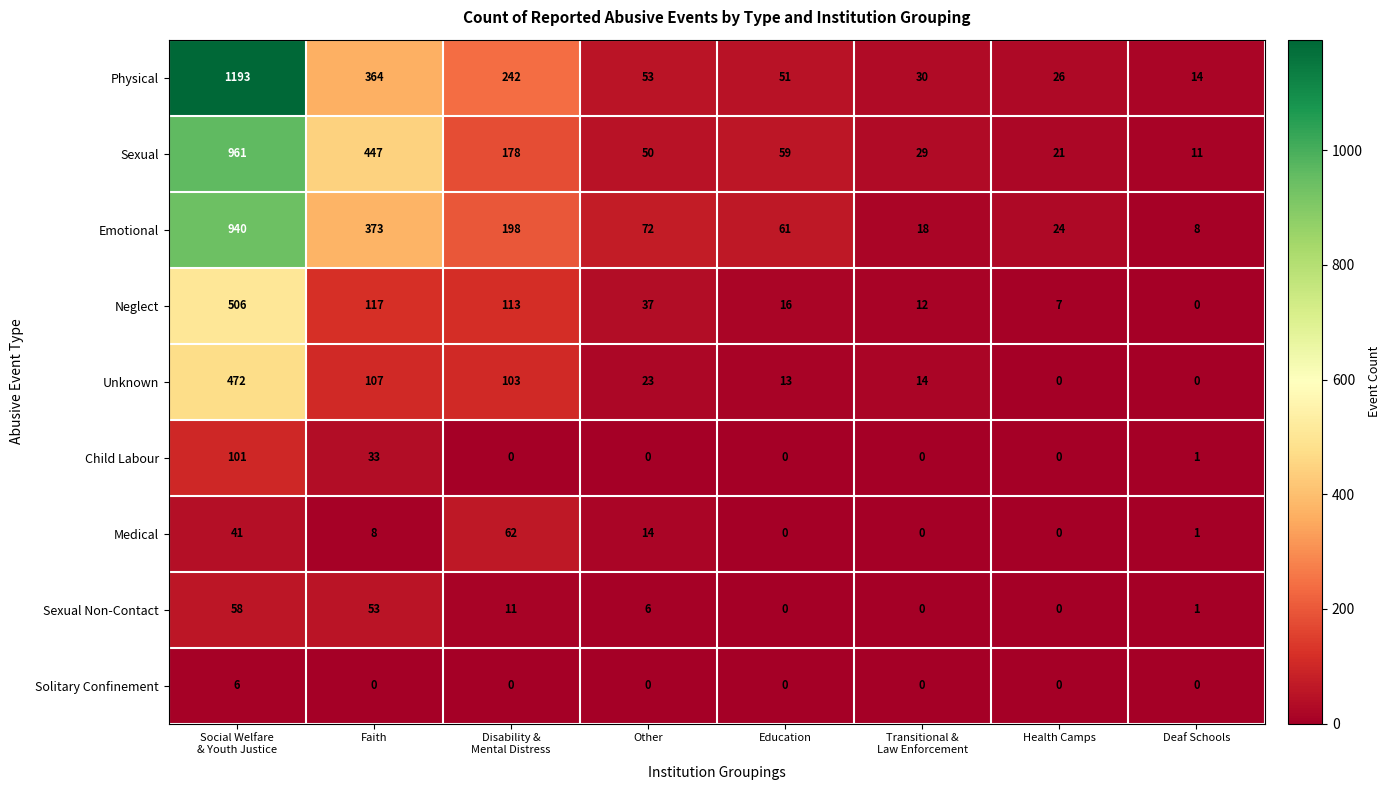

Count the number of categories in the chart.

8